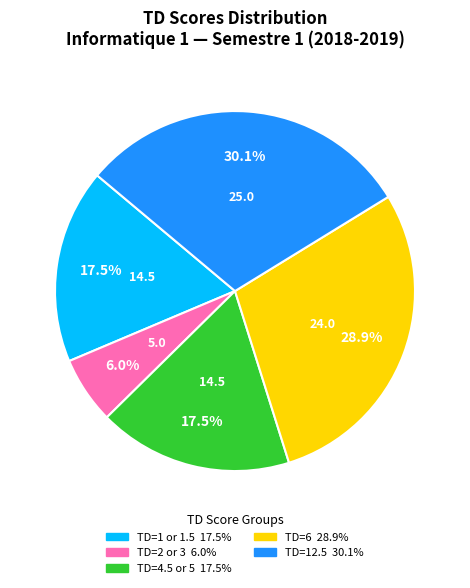

Is there any slice that represents more than half of the pie?

No